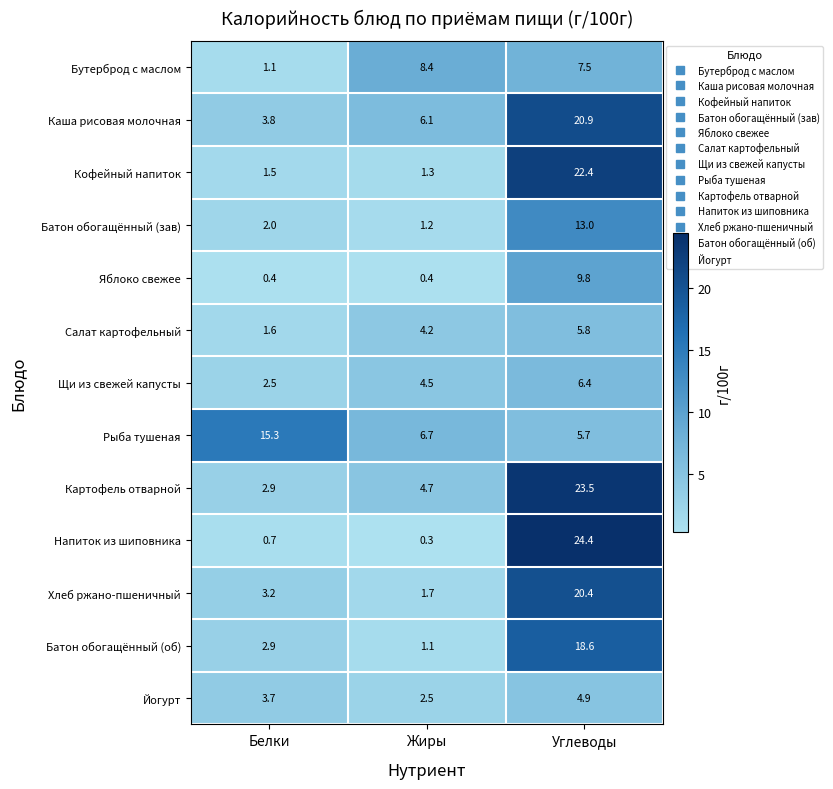

List the series in order of their peak value, highest first.

Напиток из шиповника, Картофель отварной, Кофейный напиток, Каша рисовая молочная, Хлеб ржано-пшеничный, Батон обогащённый (об), Рыба тушеная, Батон обогащённый (зав), Яблоко свежее, Бутерброд с маслом, Щи из свежей капусты, Салат картофельный, Йогурт